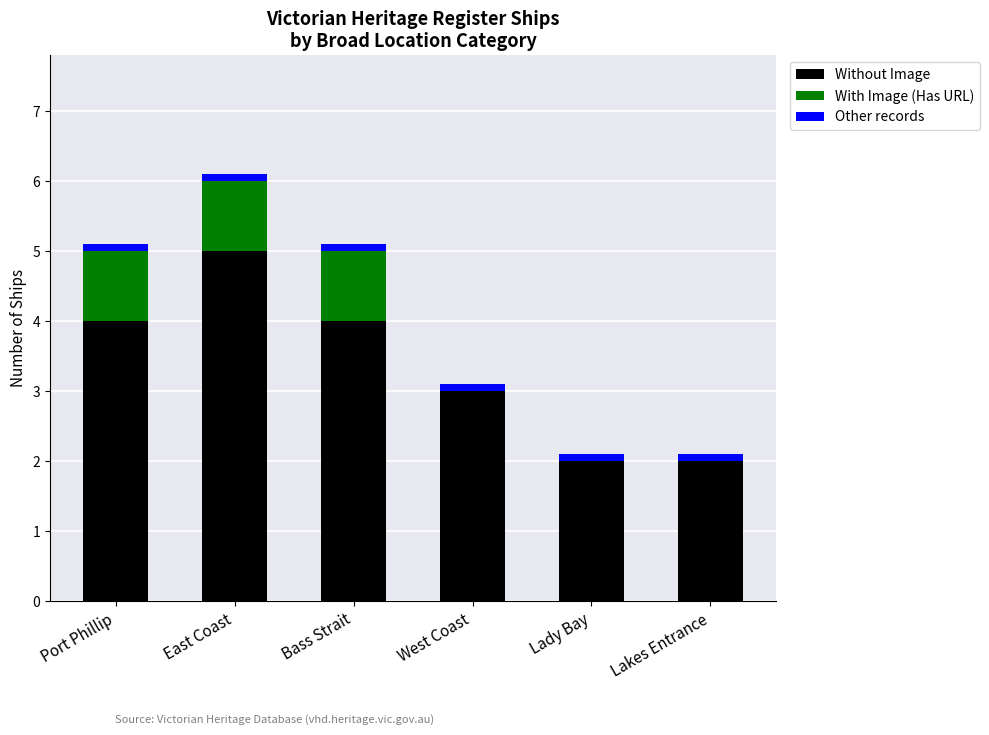

At which category is the sum across all series the highest?

East Coast